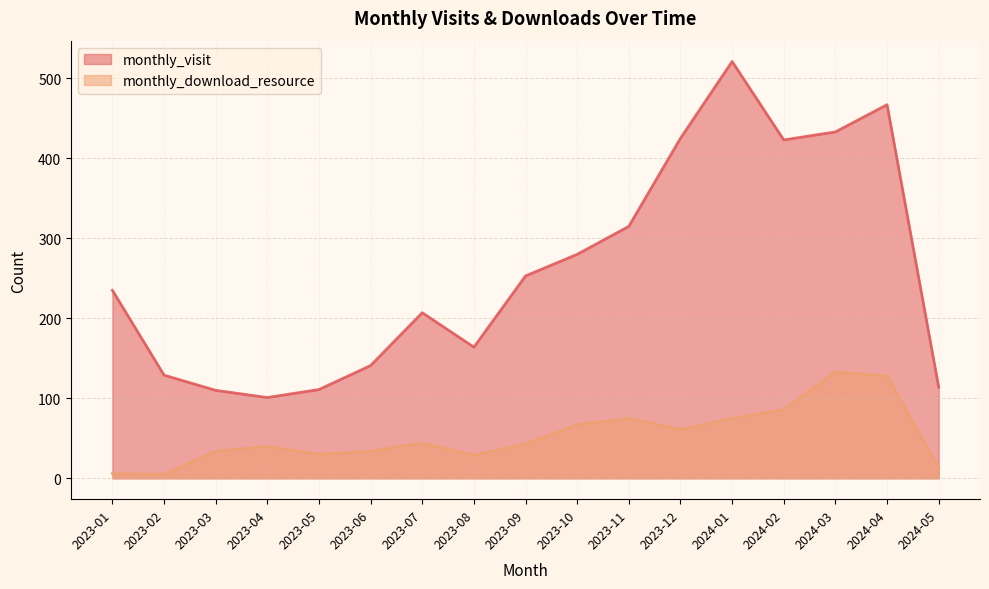

True or false: monthly_visit and monthly_download_resource intersect in this chart.

False